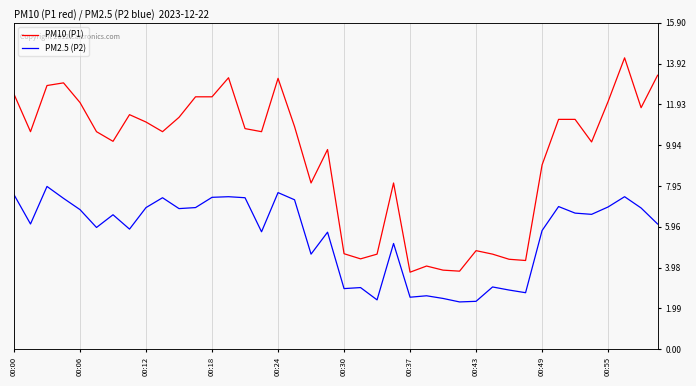

True or false: P2 and P1 cross at least once.

False